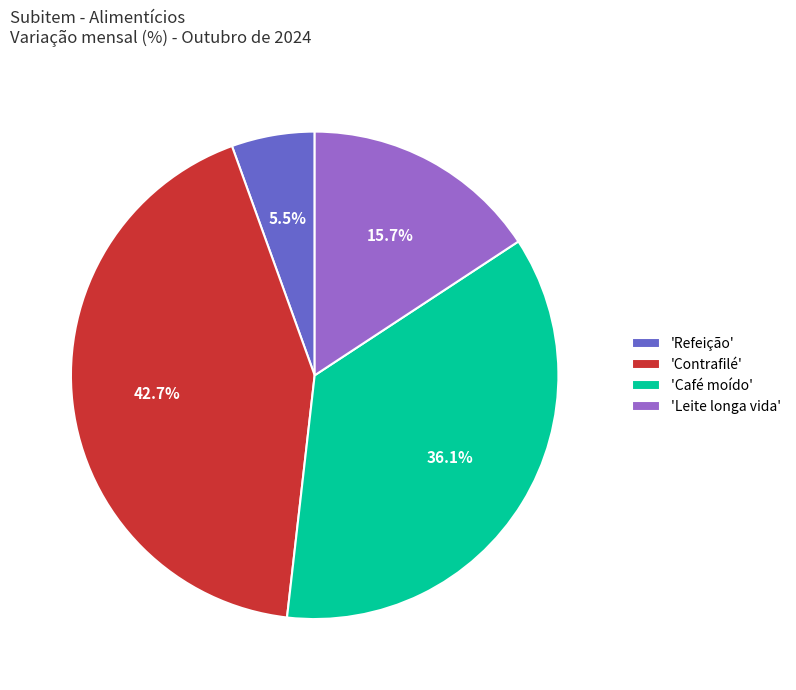

How many slices are in this pie chart?

4